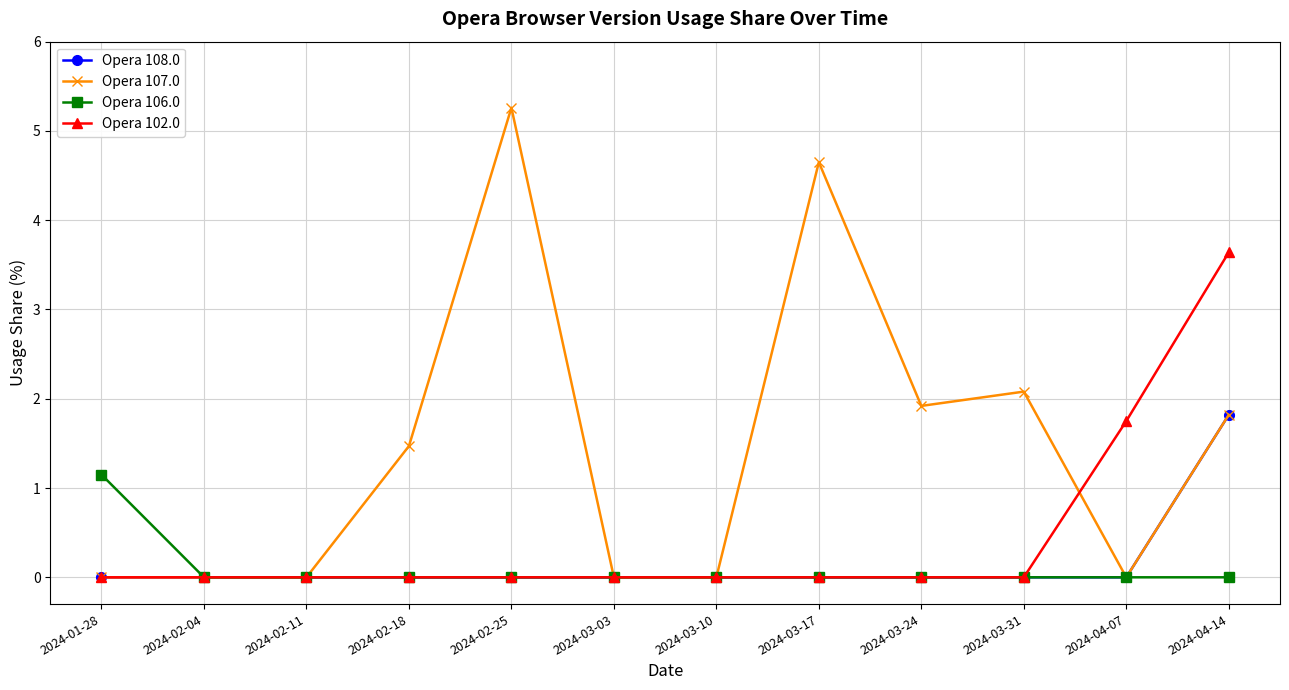

True or false: Opera 107.0 has more than 0 points higher than both neighbors.

True